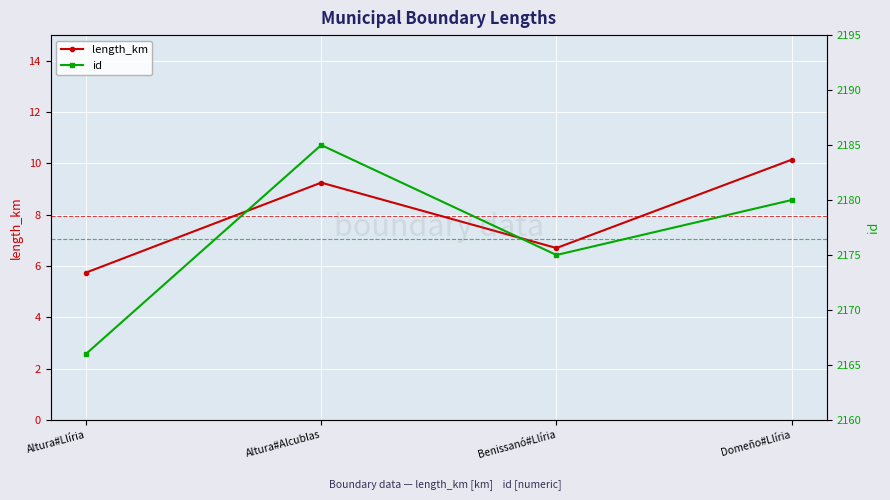

What is the lowest value of the length_km series?

5.7